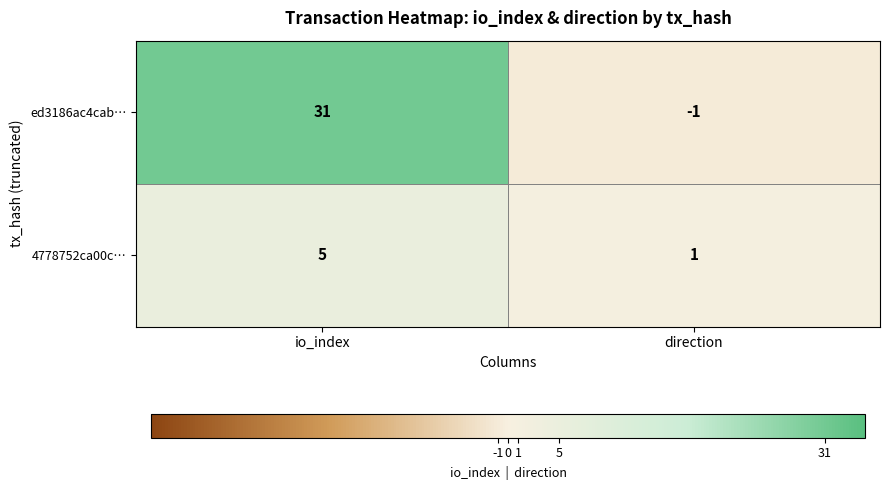

Reading left to right, what are all the values shown in this chart?

ed3186ac4cab…: 31	-1
4778752ca00c…: 5	1